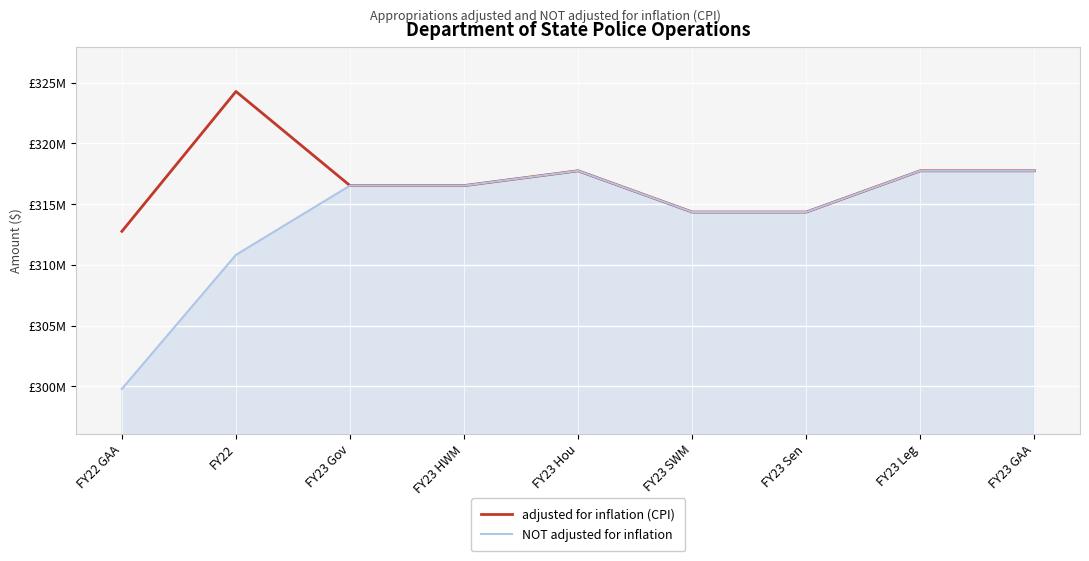

List the series in order of their peak value, highest first.

adjusted for inflation (CPI), NOT adjusted for inflation